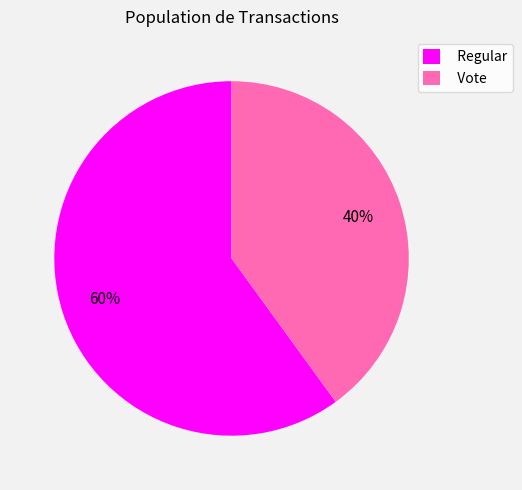

To the nearest percent, what portion does Vote represent?

40%